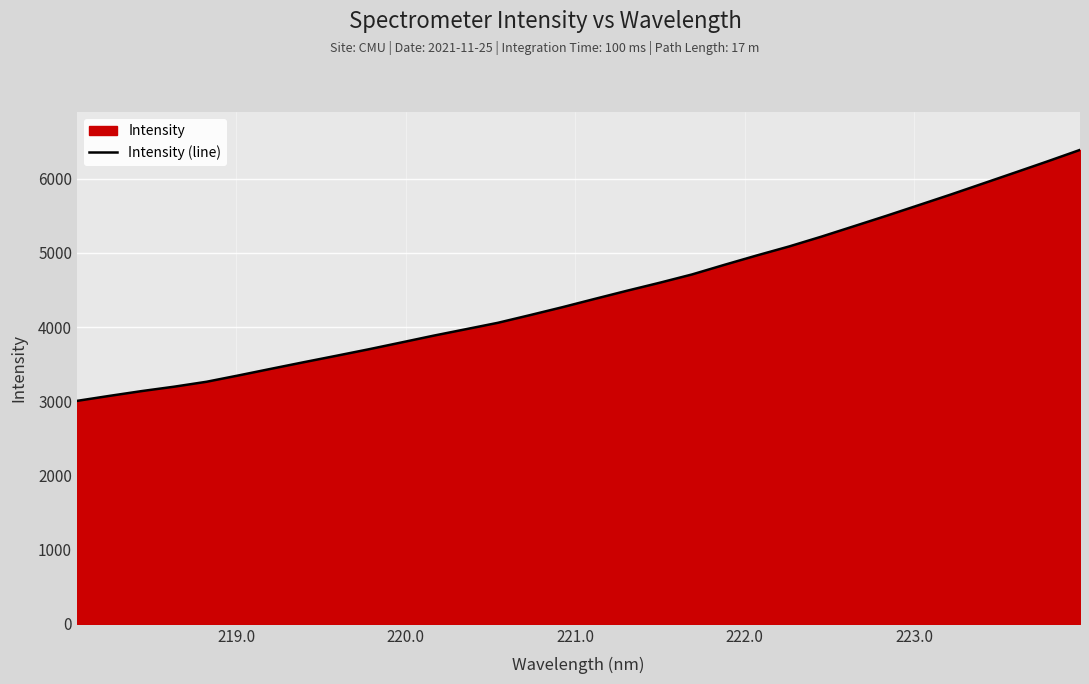

Reading right to left, what are all the values shown in this chart?

6388.2	6234.4	6084.2	5935.2	5786.3	5642.0	5498.2	5358.4	5218.9	5086.5	4965.0	4838.9	4709.4	4597.5	4490.8	4380.5	4268.6	4161.9	4057.6	3970.2	3883.2	3791.0	3699.7	3612.2	3526.1	3438.1	3349.1	3262.7	3196.3	3137.2	3072.2	3005.0